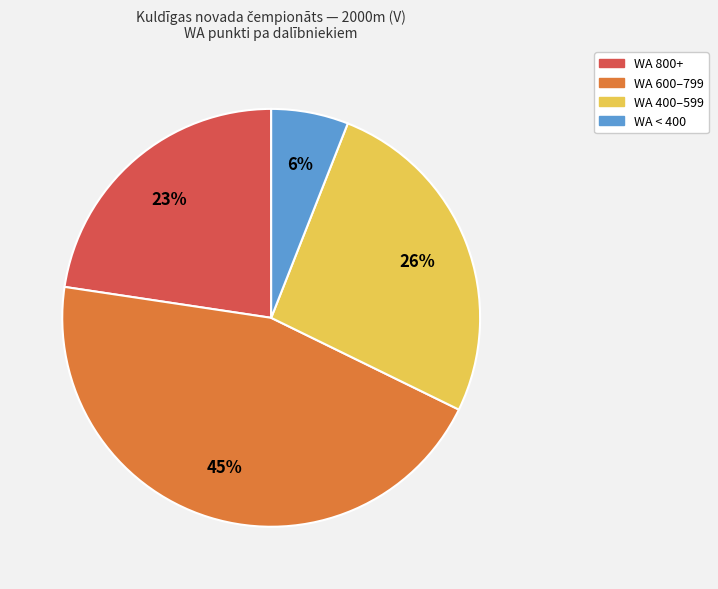

Is there any slice that represents more than half of the pie?

No